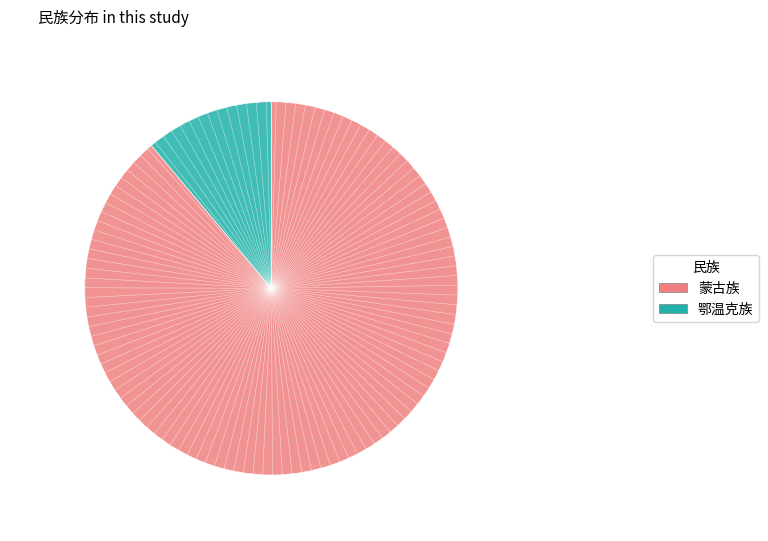

What is the largest slice in the pie chart?

蒙古族